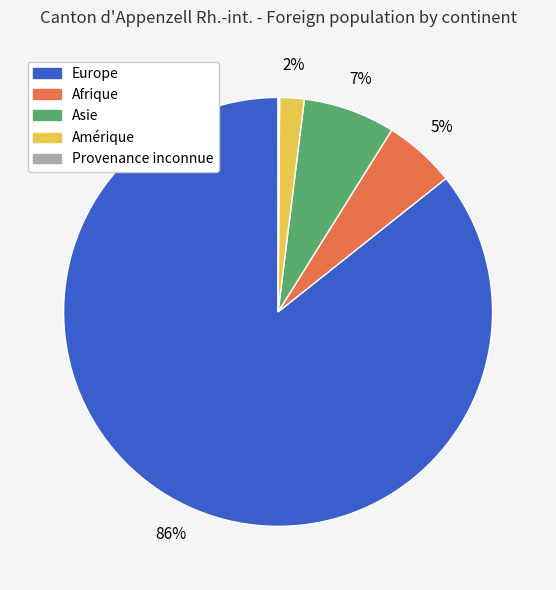

To the nearest percent, what is the difference between the largest and smallest slice percentages?

86%